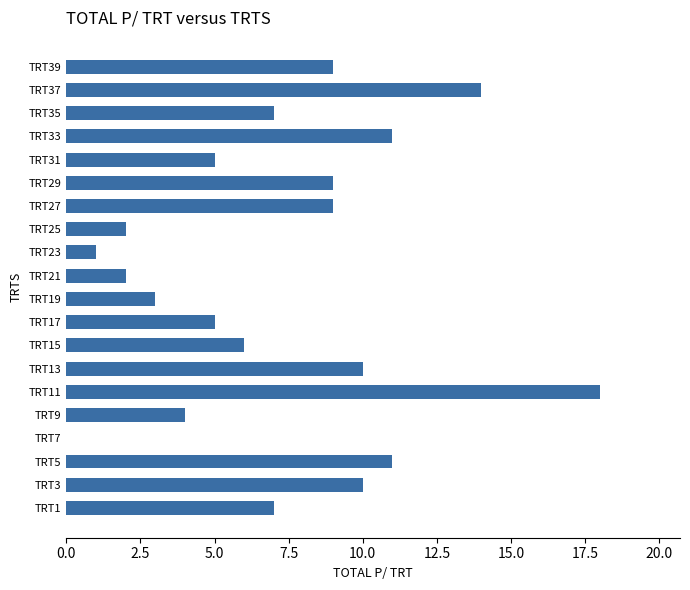

Between TRT39 and TRT13, which is larger?

TRT13